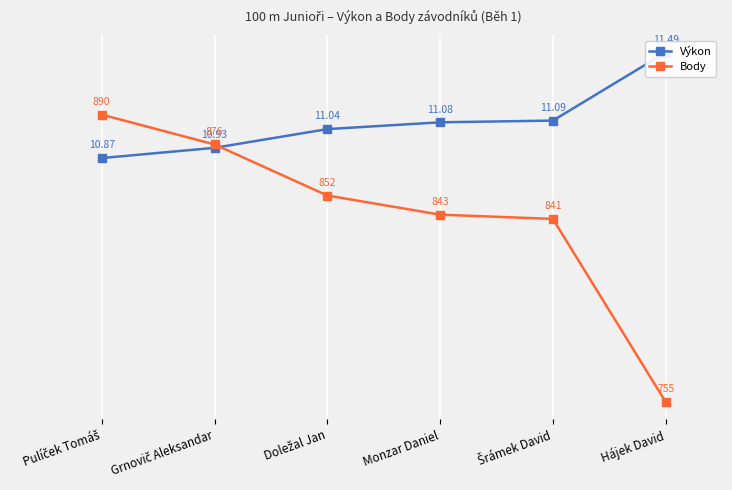

At which category is the sum across all series the highest?

Pulíček Tomáš